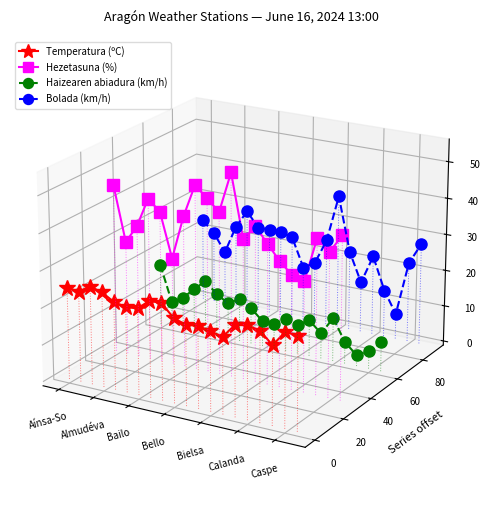

In Temperatura (ºC), how many points are lower than both neighbors (excluding endpoints)?

4